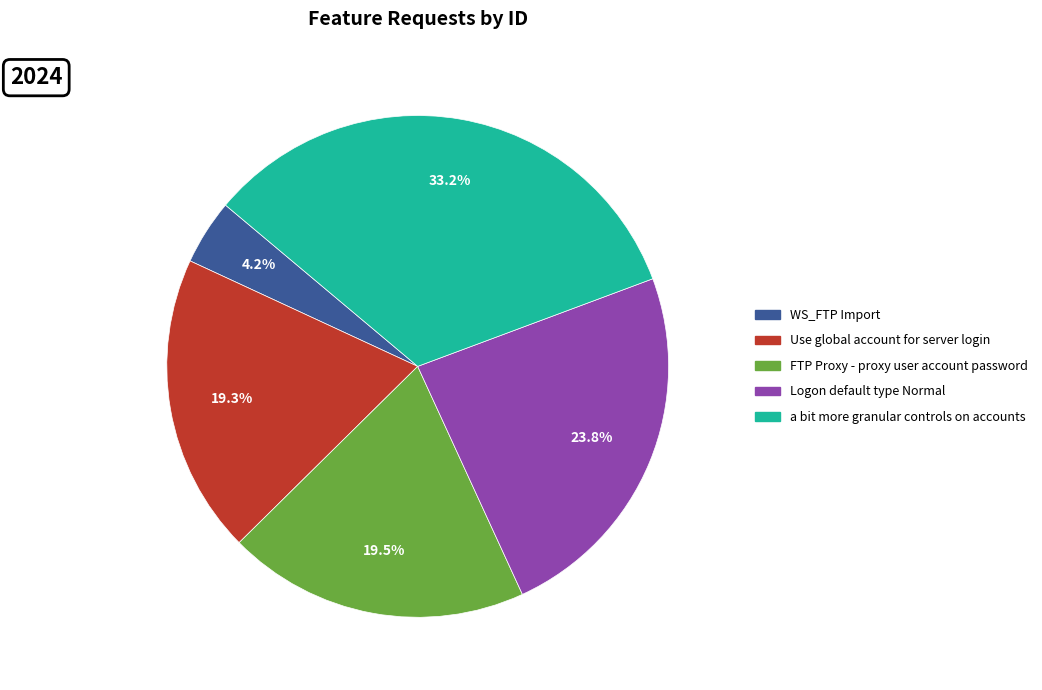

Which has a higher value, Logon default type Normal or FTP Proxy - proxy user account password?

Logon default type Normal